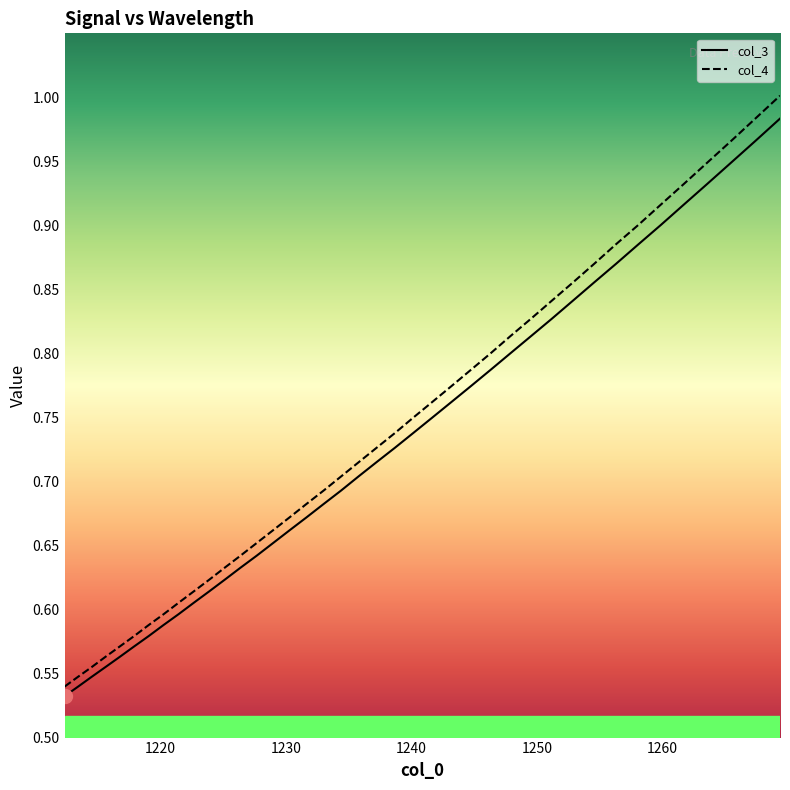

What is the value of the col_4 point at the 30th from the left?

0.8